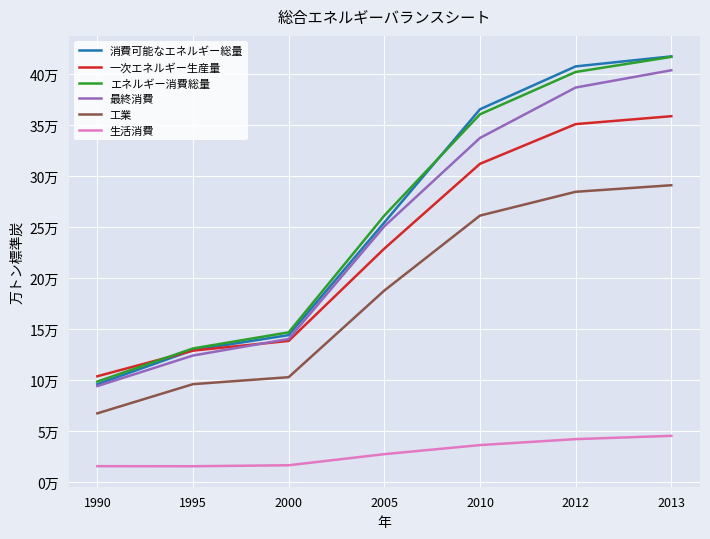

True or false: 消費可能なエネルギー総量 and 工業 cross at least once.

False